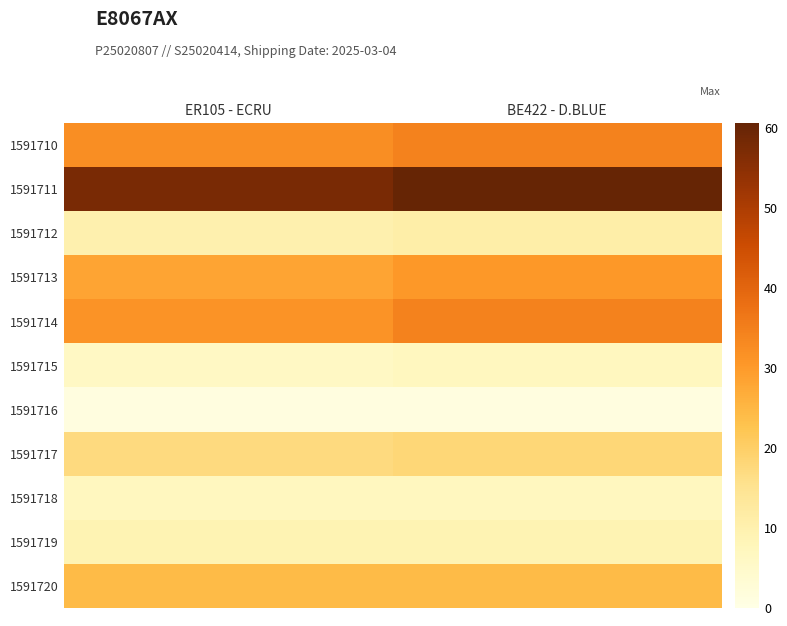

Reading left to right, transcribe all the data shown in this chart.

1591710: ER105 - ECRU=32.3	BE422 - D.BLUE=34.3
1591711: ER105 - ECRU=57.6	BE422 - D.BLUE=60.6
1591712: ER105 - ECRU=10.1	BE422 - D.BLUE=11.1
1591713: ER105 - ECRU=28.3	BE422 - D.BLUE=30.3
1591714: ER105 - ECRU=31.3	BE422 - D.BLUE=34.3
1591715: ER105 - ECRU=6.1	BE422 - D.BLUE=7.1
1591716: ER105 - ECRU=1.0	BE422 - D.BLUE=1.0
1591717: ER105 - ECRU=17.2	BE422 - D.BLUE=18.2
1591718: ER105 - ECRU=7.1	BE422 - D.BLUE=7.1
1591719: ER105 - ECRU=9.1	BE422 - D.BLUE=9.1
1591720: ER105 - ECRU=24.2	BE422 - D.BLUE=24.2